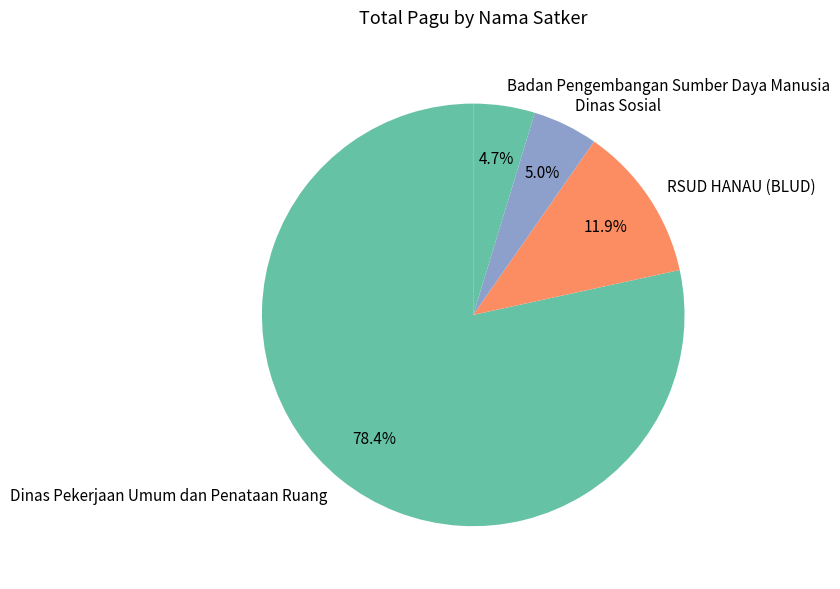

Which category has the biggest portion of the pie?

Dinas Pekerjaan Umum dan Penataan Ruang